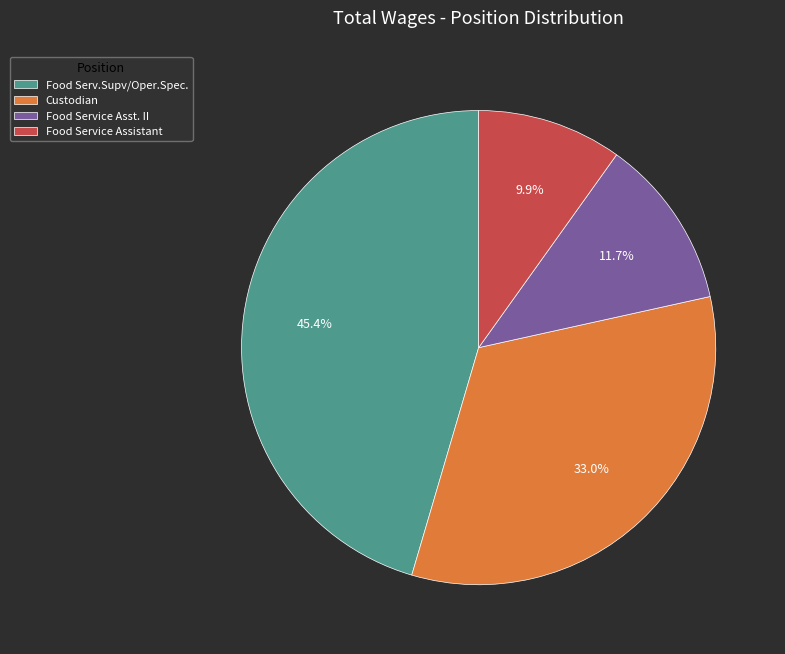

Rank the categories by value from highest to lowest.

Food Serv.Supv/Oper.Spec., Custodian, Food Service Asst. II, Food Service Assistant